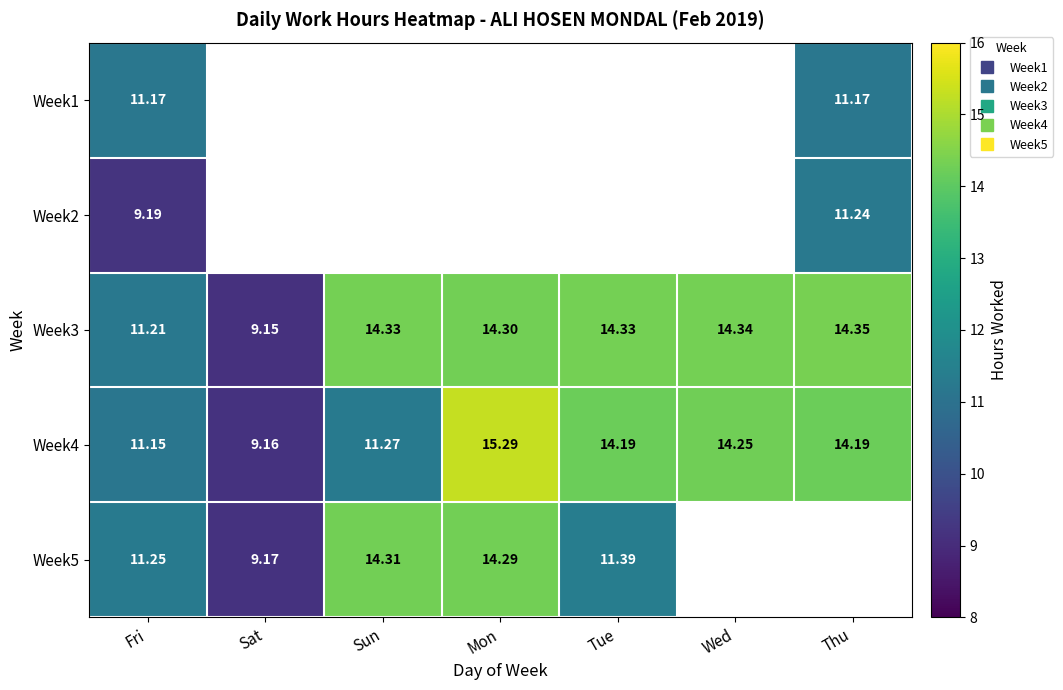

Read the Week2 value at Thu.

11.2